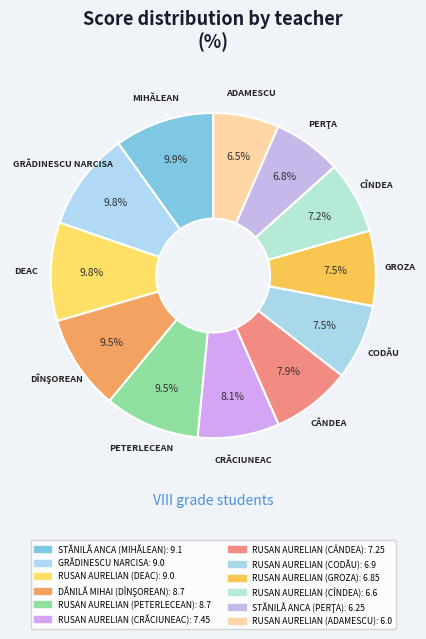

Rank the categories by value from highest to lowest.

STĂNILĂ ANCA (MIHĂLEAN), GRĂDINESCU NARCISA, RUSAN AURELIAN (DEAC), DĂNILĂ MIHAI (DÎNŞOREAN), RUSAN AURELIAN (PETERLECEAN), RUSAN AURELIAN (CRĂCIUNEAC), RUSAN AURELIAN (CÂNDEA), RUSAN AURELIAN (CODĂU), RUSAN AURELIAN (GROZA), RUSAN AURELIAN (CÎNDEA), STĂNILĂ ANCA (PERŢA), RUSAN AURELIAN (ADAMESCU)